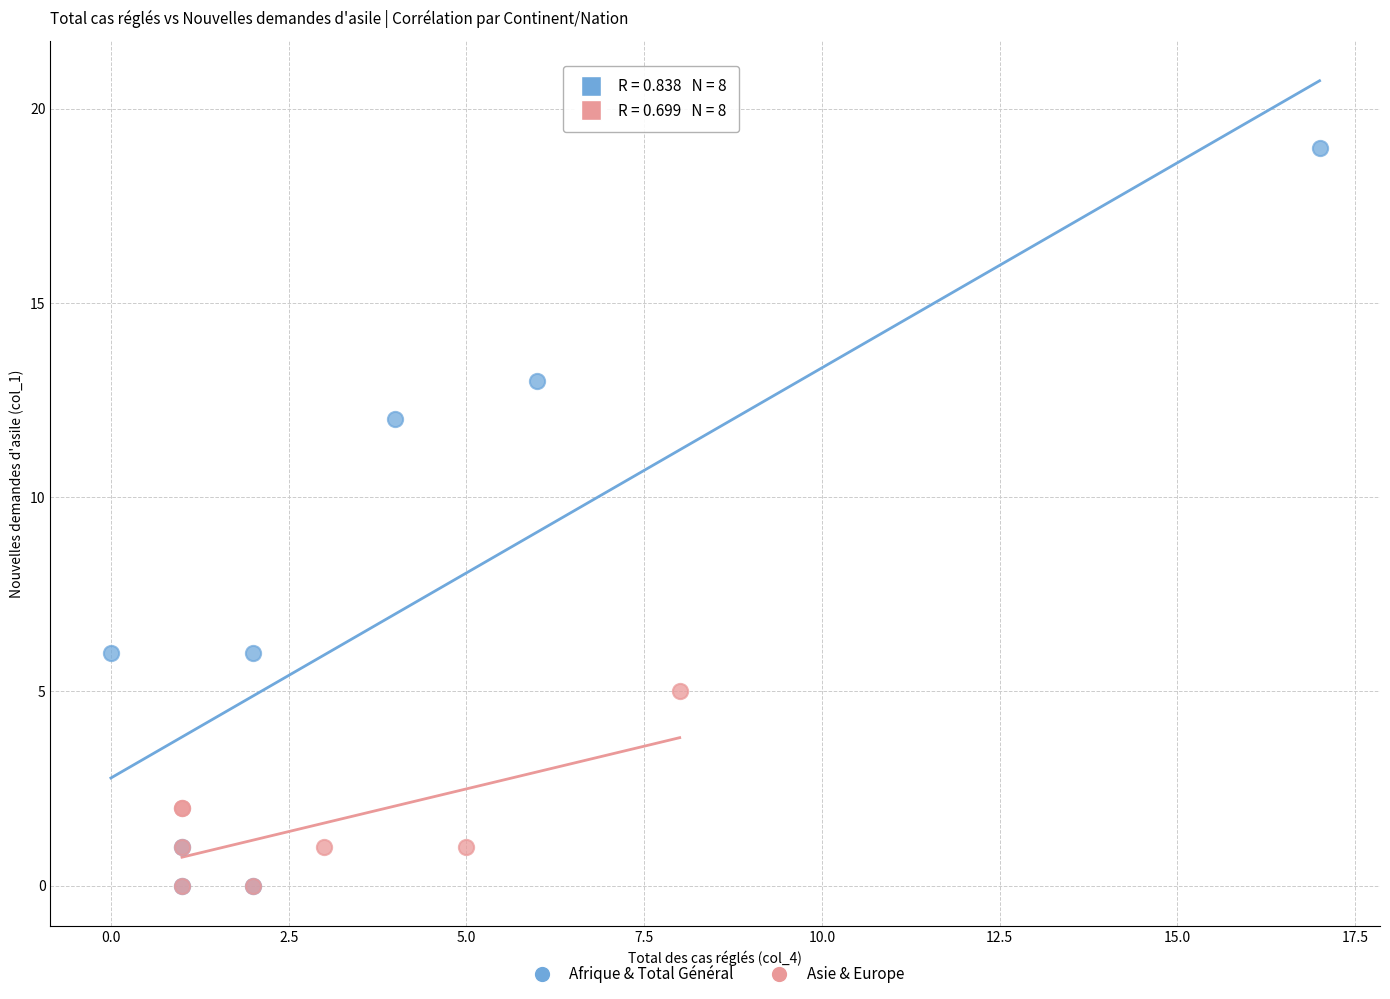

Which series contains the highest Y value?

Afrique & Total Général